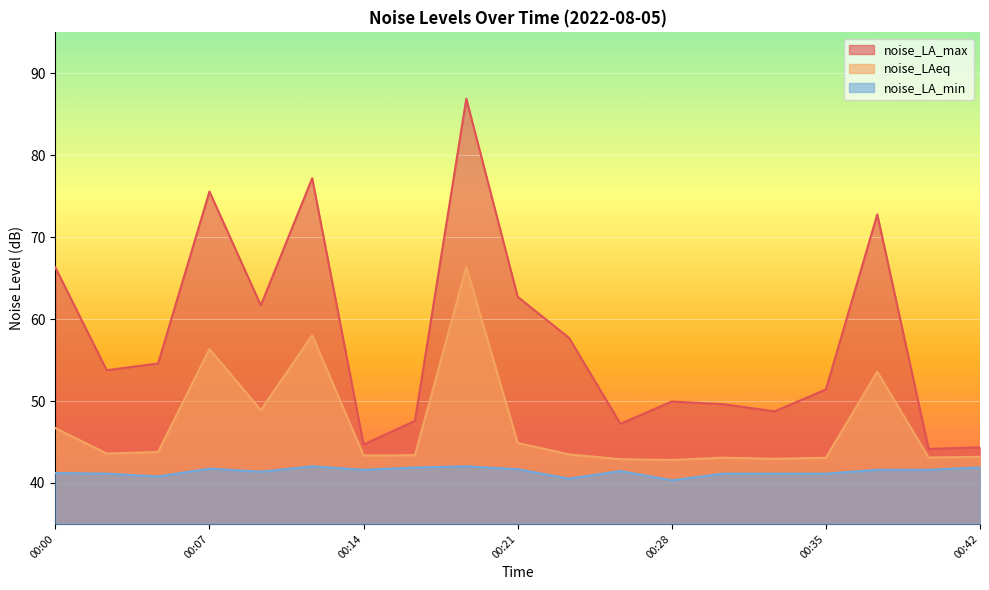

Is the value of noise_LA_min at 00:33 greater than the value of noise_LA_max at 00:26?

No